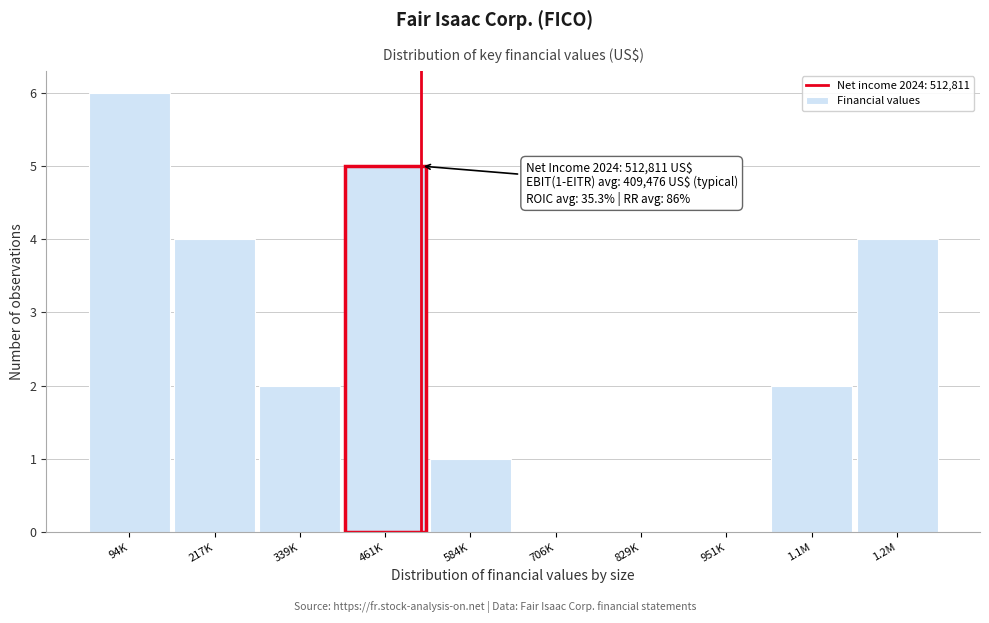

Reading left to right, what are all the values shown in this chart?

94K=6	217K=4	339K=2	461K=5	584K=1	706K=0	829K=0	951K=0	1.1M=2	1.2M=4